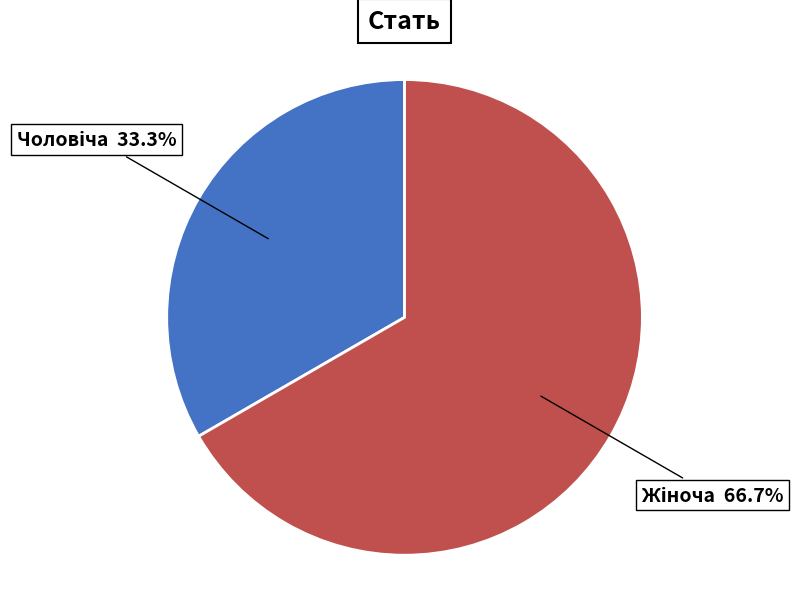

Does any single category account for the majority?

Yes